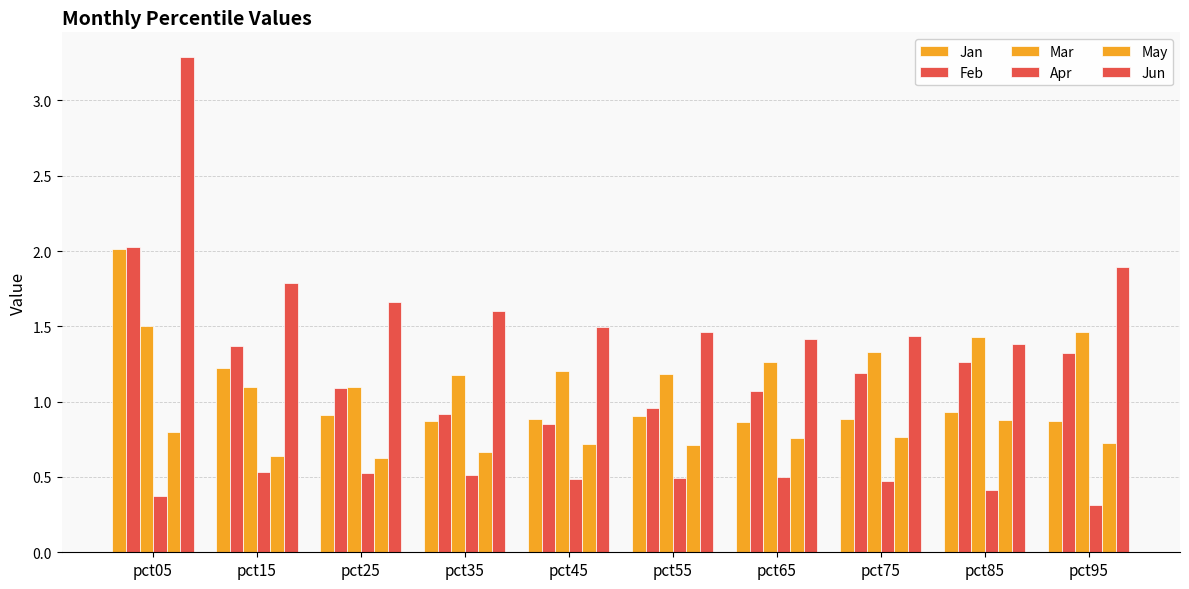

Which series changed the most between pct05 and pct75?

Jun